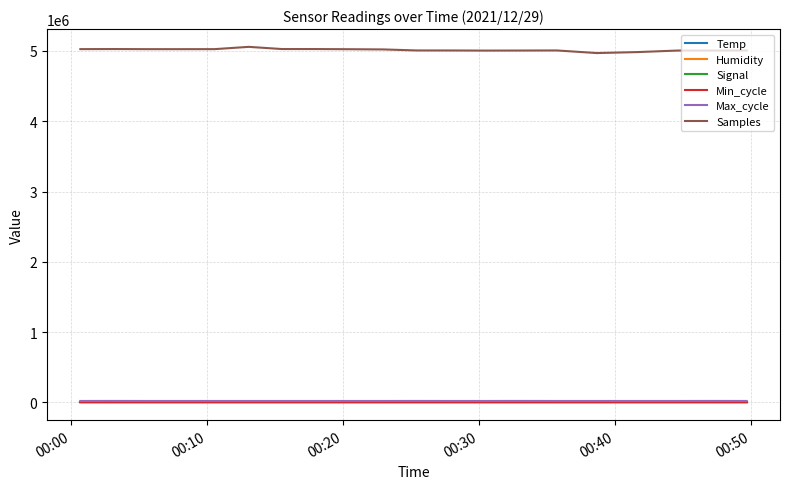

True or false: Humidity and Samples intersect in this chart.

False